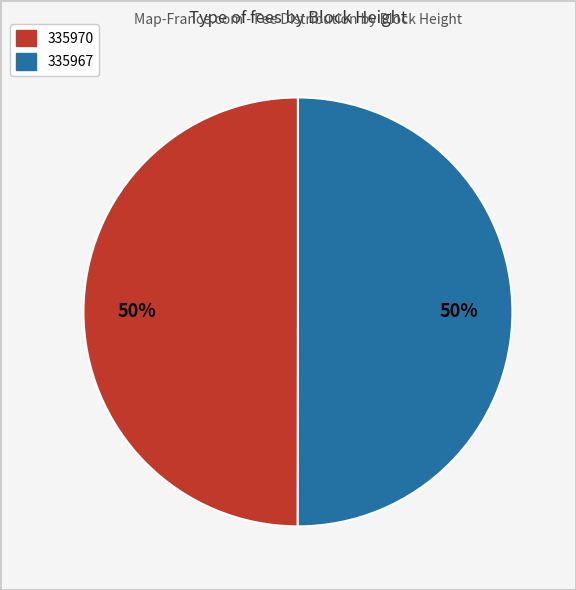

Is the sum of 335967 and 335970 greater than half?

Yes